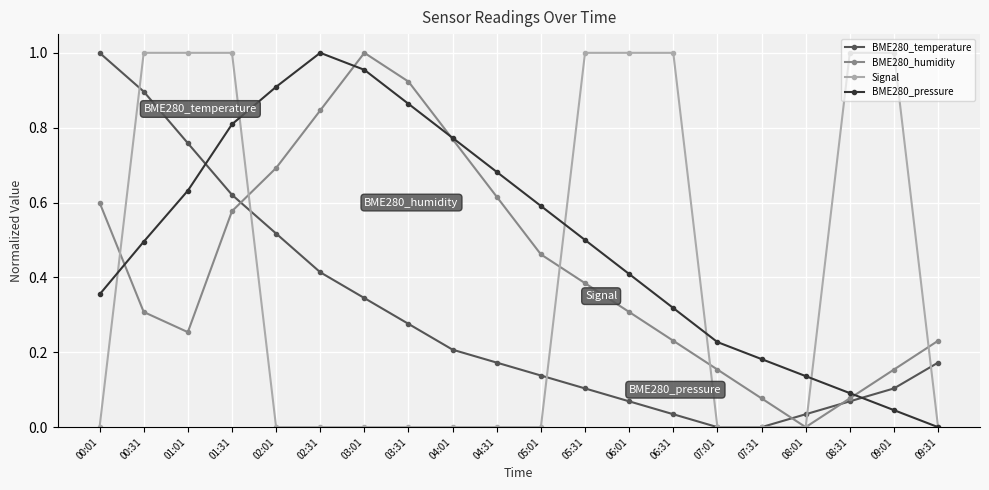

Between which two adjacent categories do BME280_temperature and Signal first intersect?

00:01 and 00:31